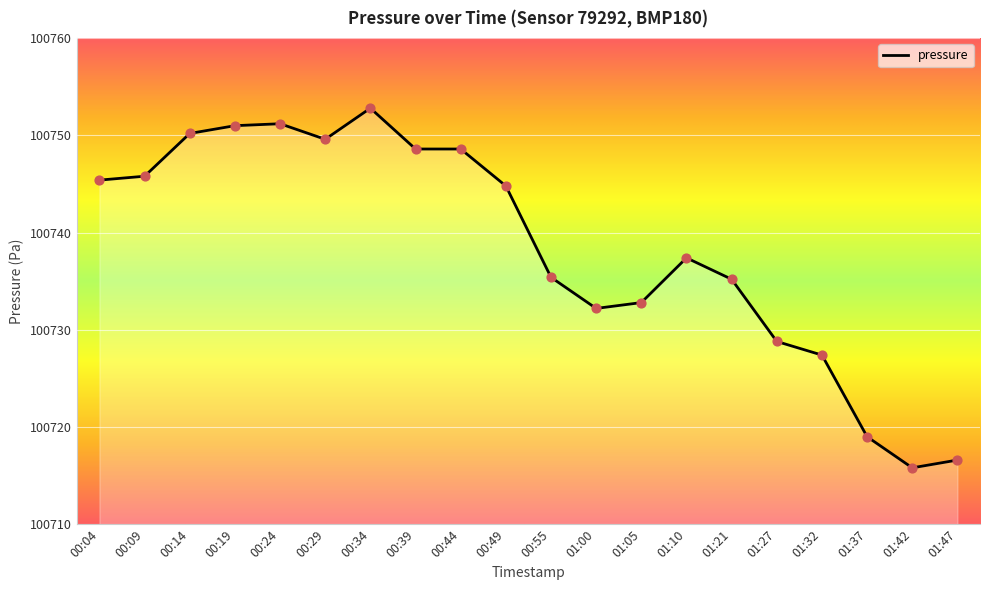

Which has a higher value, 01:42 or 01:00?

01:00